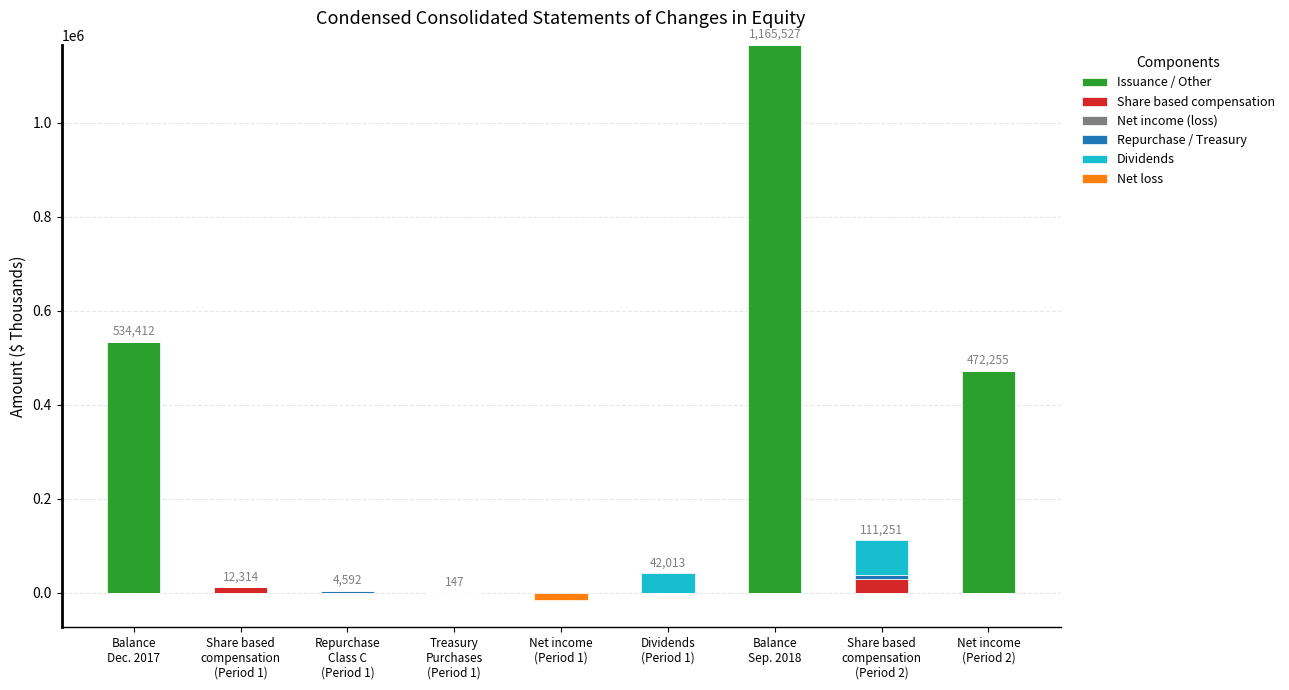

The value of Issuance / Other at Repurchase
Class C
(Period 1) is -654526. True or false?

False